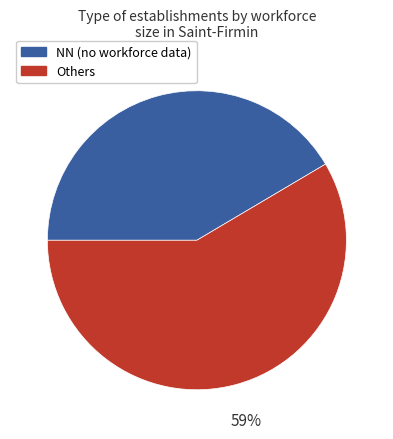

Is there any slice that represents more than half of the pie?

Yes